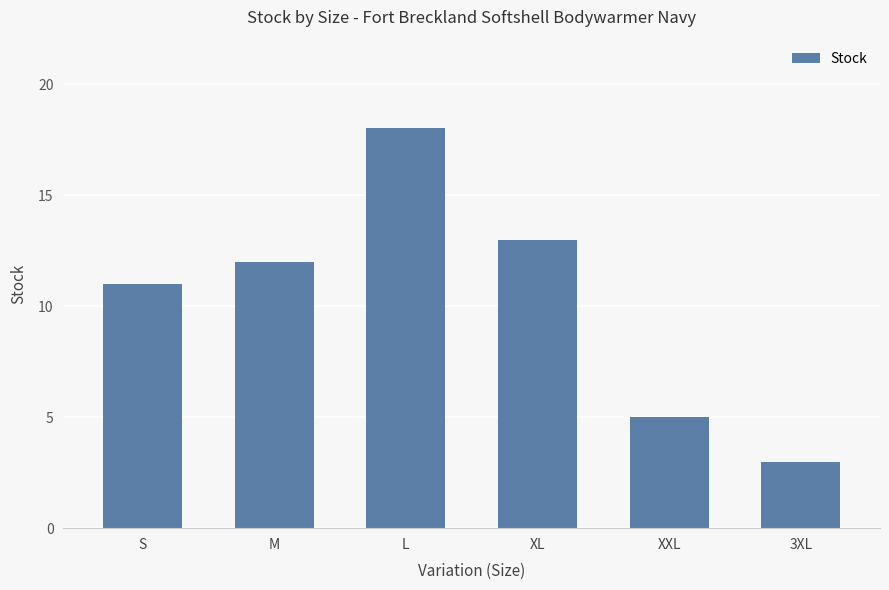

At which label is the value closest to 10?

S